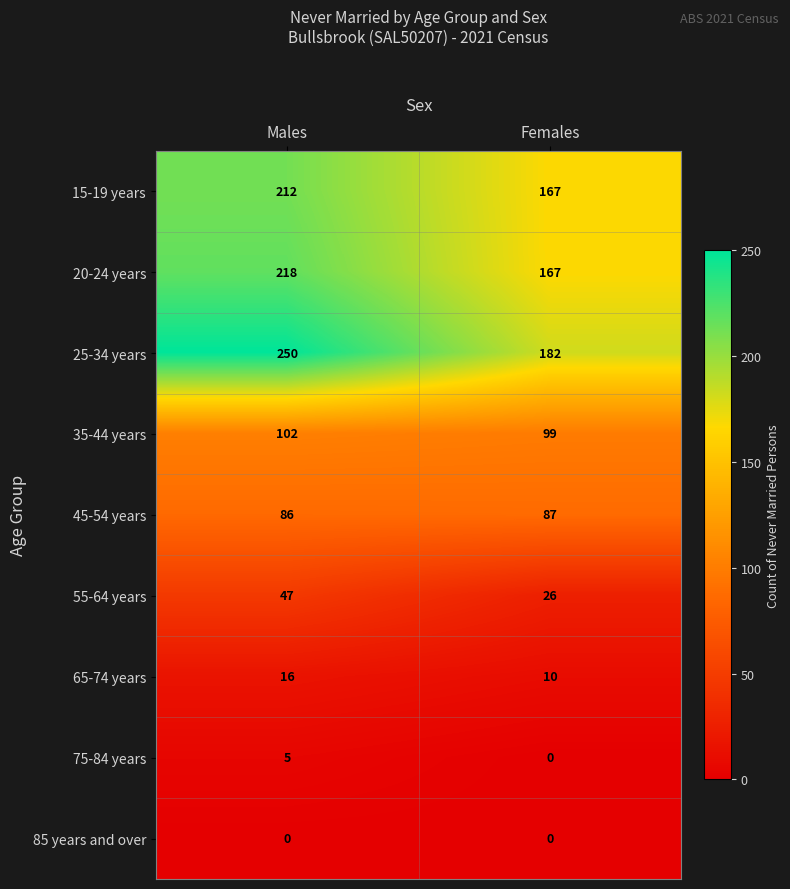

Reading left to right, what are all the values shown in this chart?

15-19 years: Males=212	Females=167
20-24 years: Males=218	Females=167
25-34 years: Males=250	Females=182
35-44 years: Males=102	Females=99
45-54 years: Males=86	Females=87
55-64 years: Males=47	Females=26
65-74 years: Males=16	Females=10
75-84 years: Males=5	Females=0
85 years and over: Males=0	Females=0